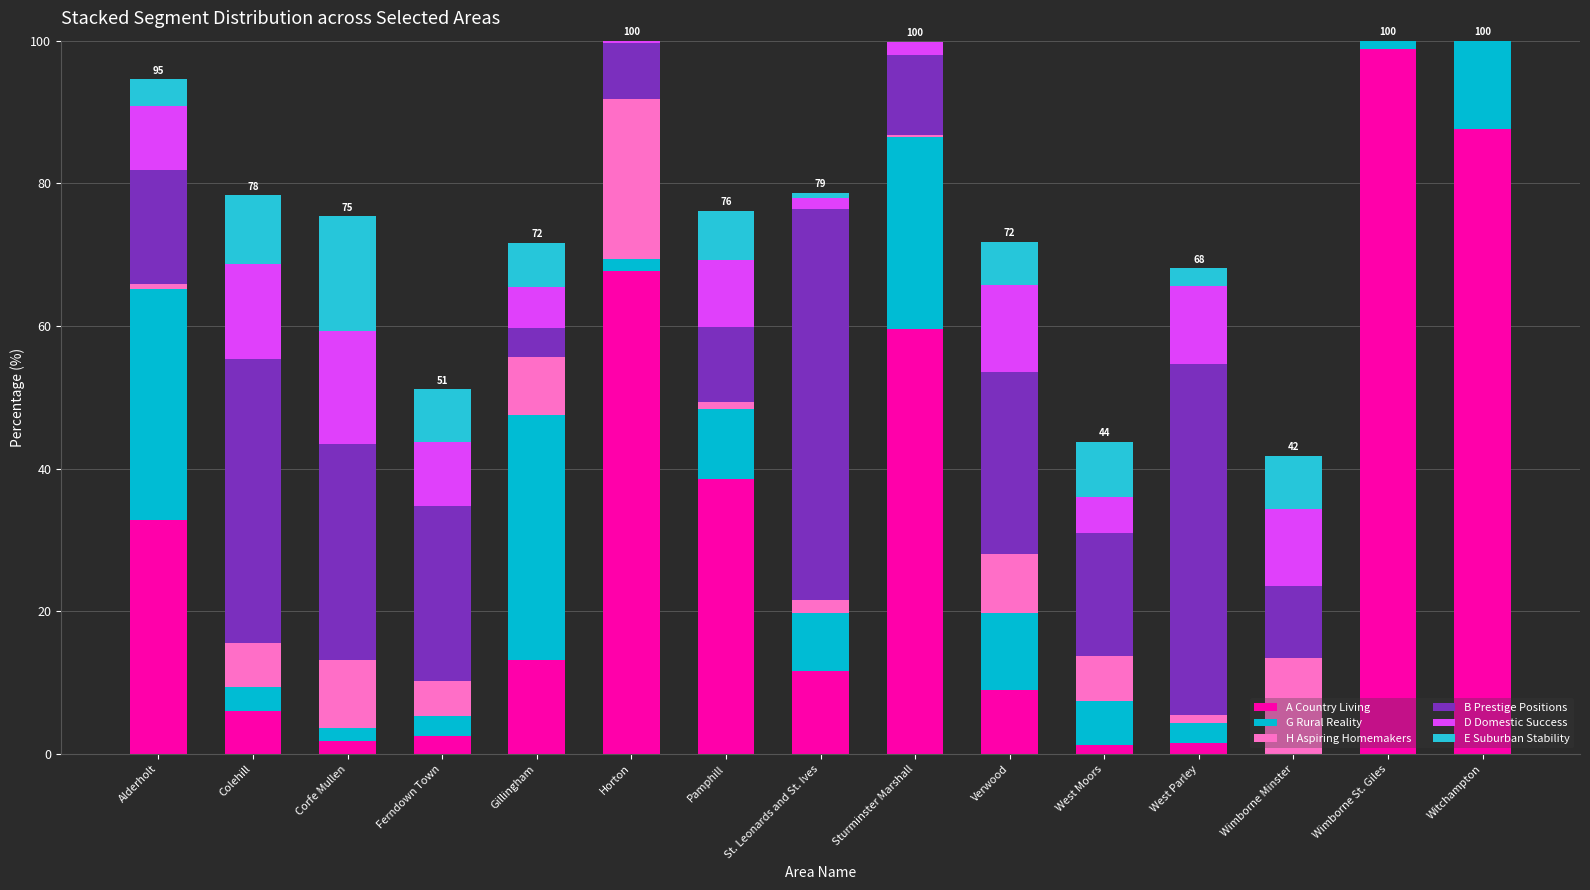

Is it true that E Suburban Stability equals 6.6 at Horton?

False